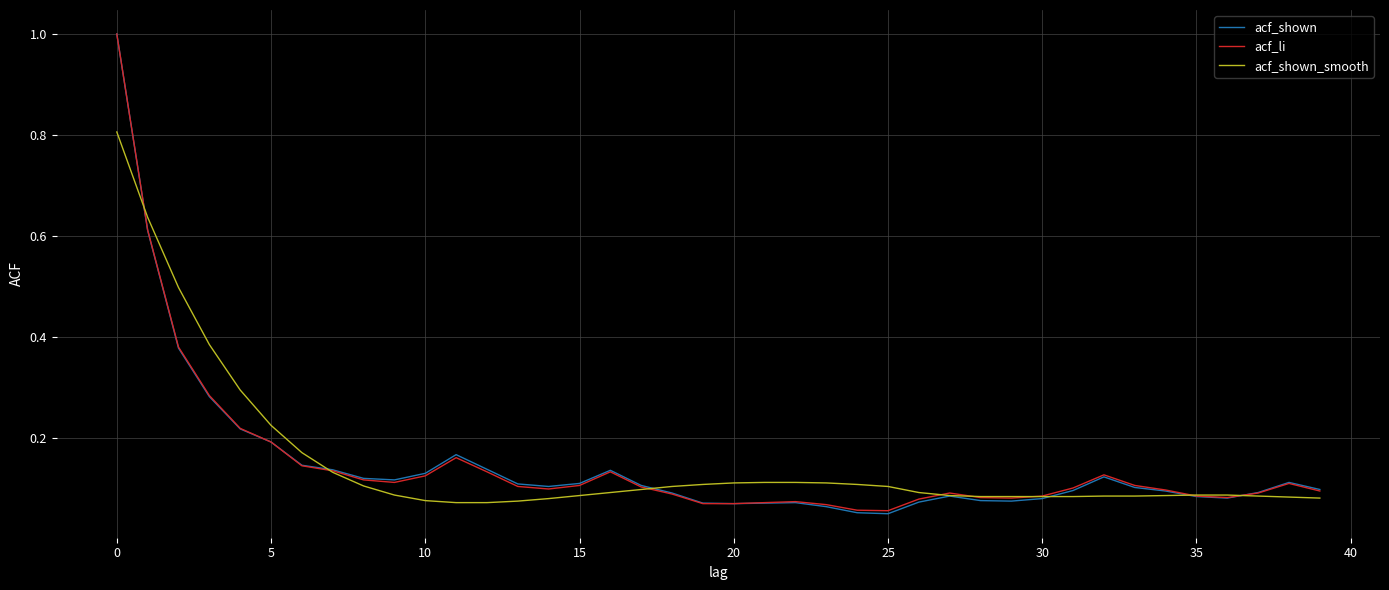

What is the greatest value displayed?

1.0